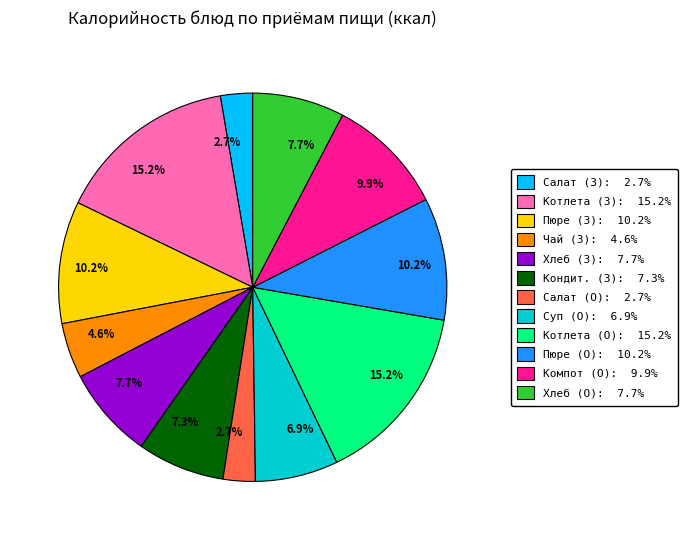

Does any single category account for the majority?

No